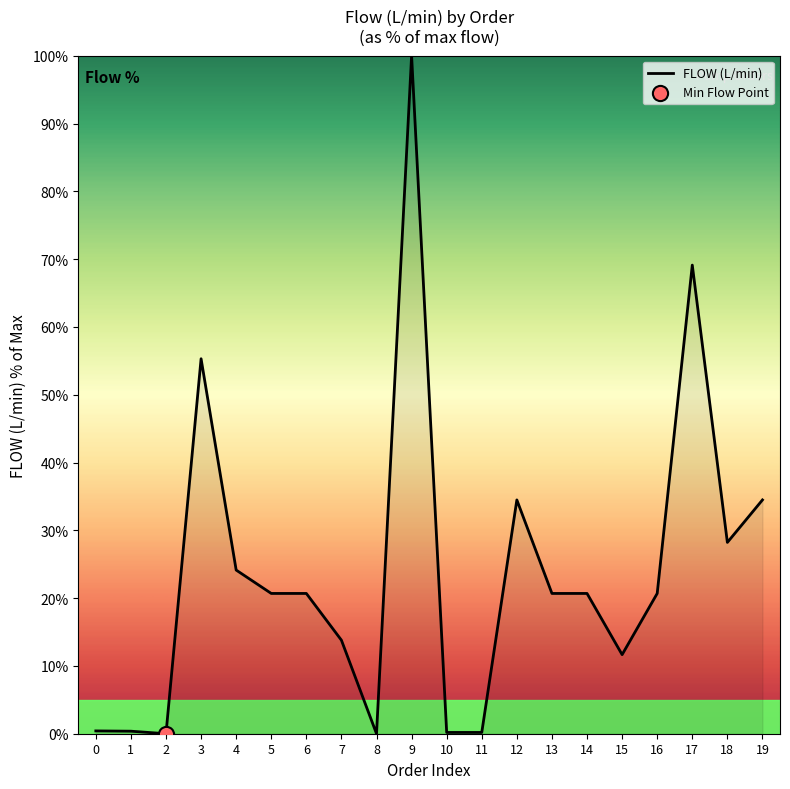

Between 15 and 9, which is larger?

9